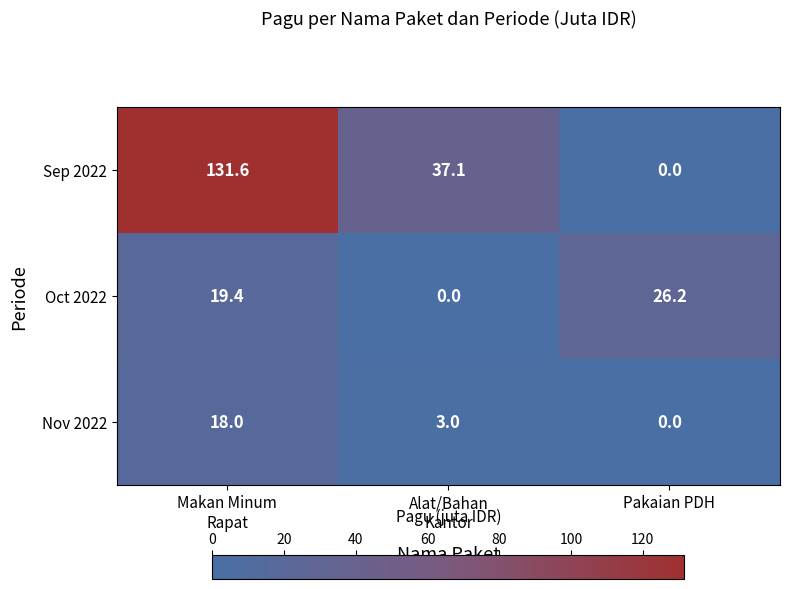

What is the highest value of the Sep 2022 series?

131.6